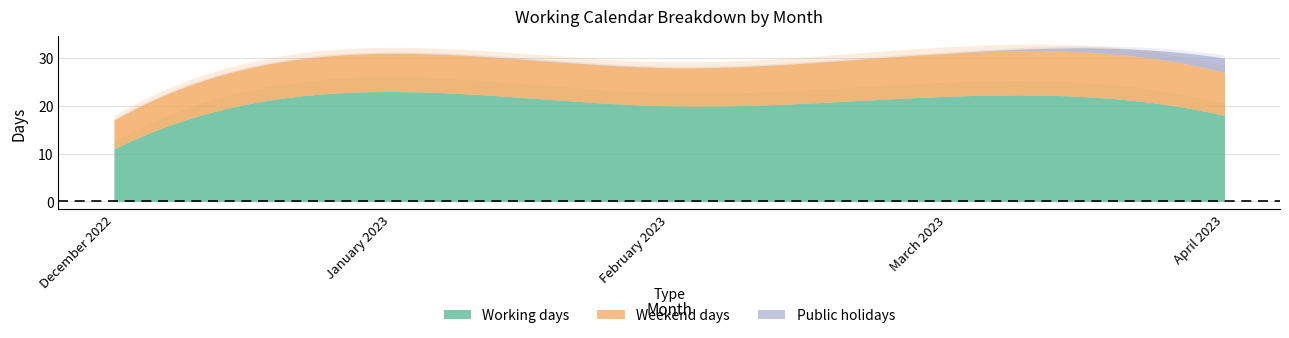

Which category has the lowest value in the Public holidays series?

December 2022